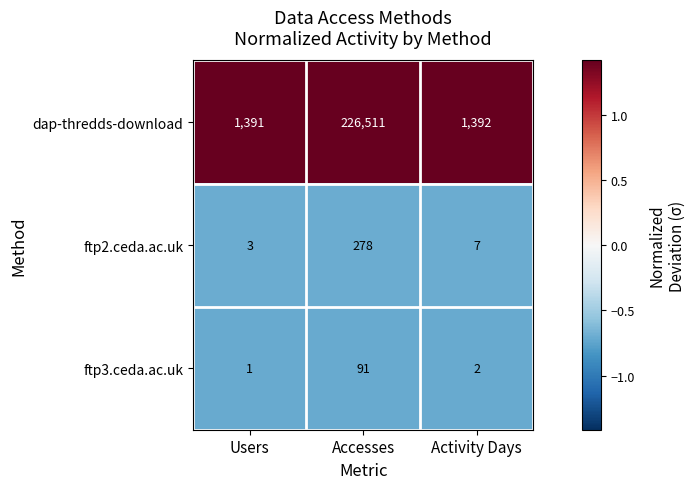

The value of ftp2.ceda.ac.uk at Accesses is 278. True or false?

True